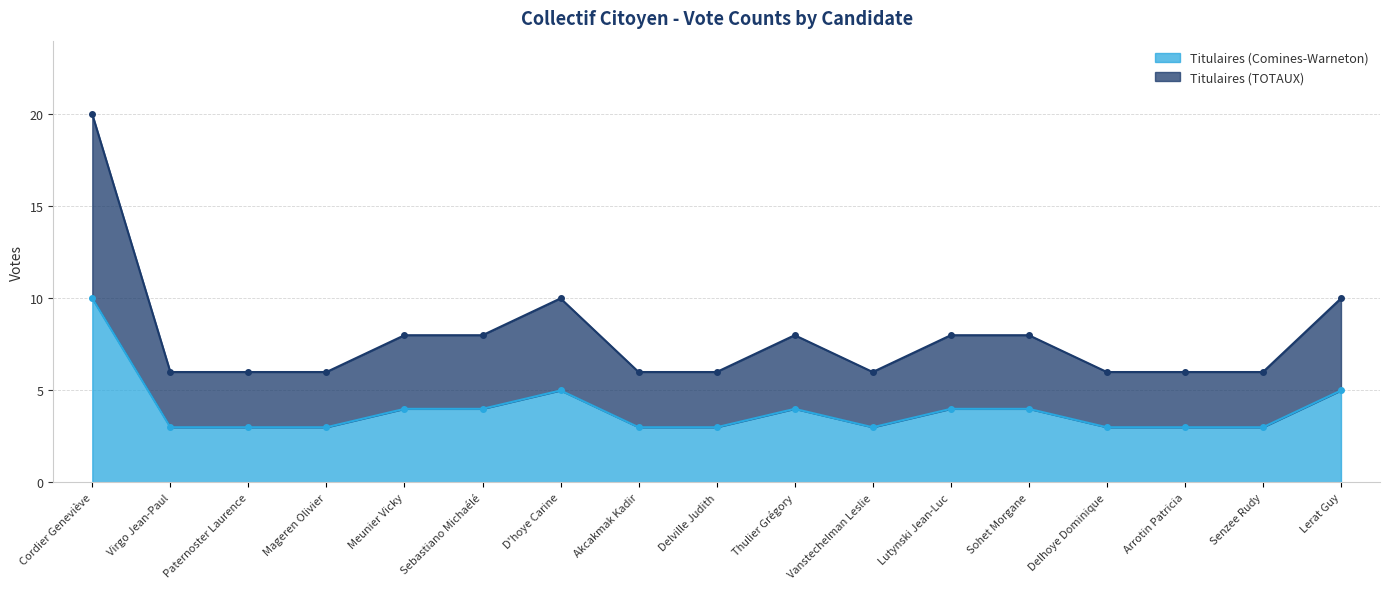

How many lines are shown in the chart?

2